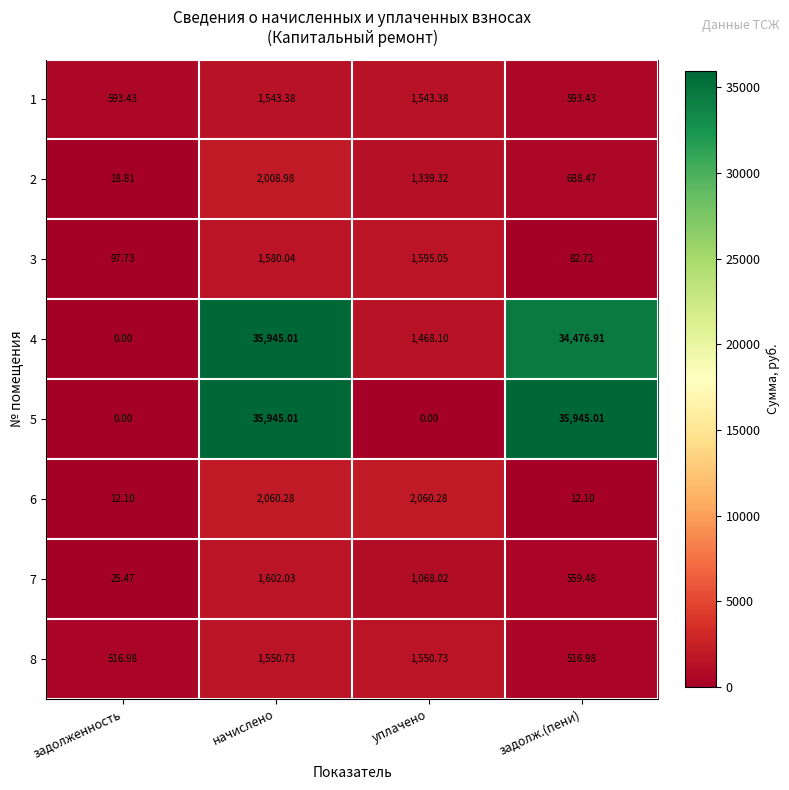

Where does the 2 series first go above 1339?

начислено